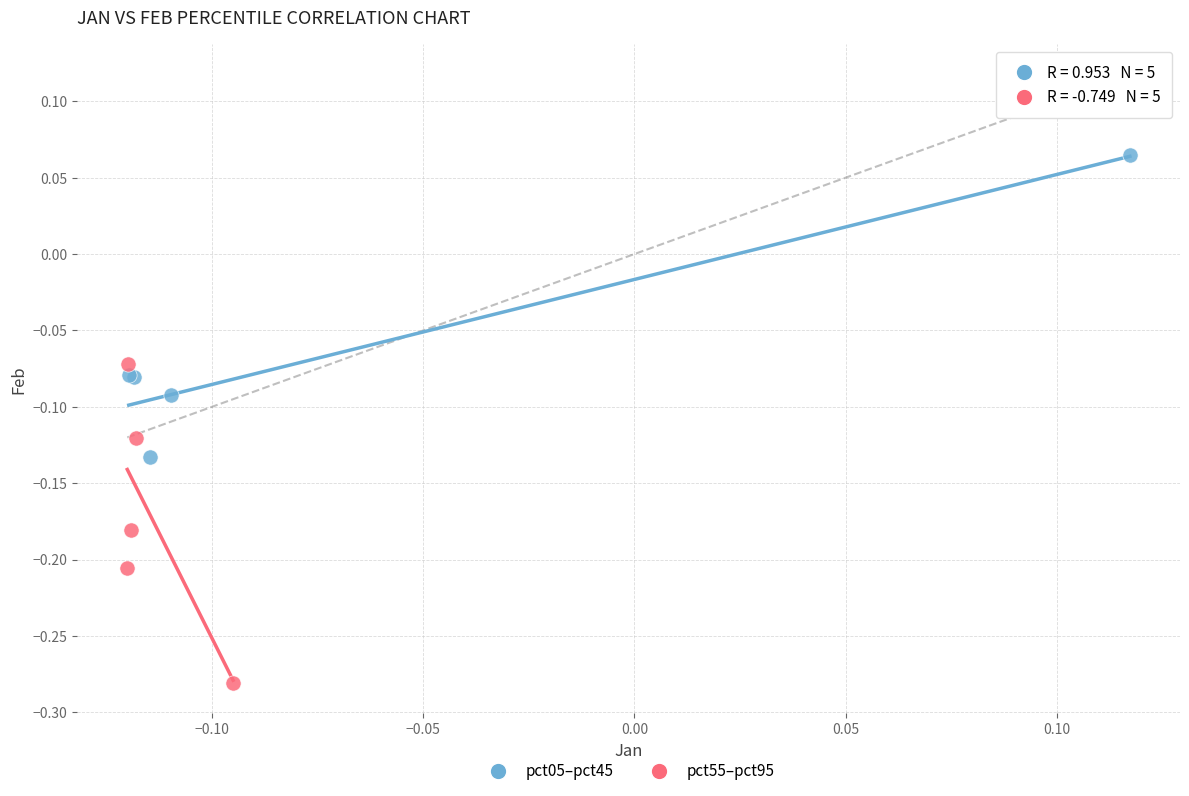

Which series has the widest spread of Y values?

pct55–pct95